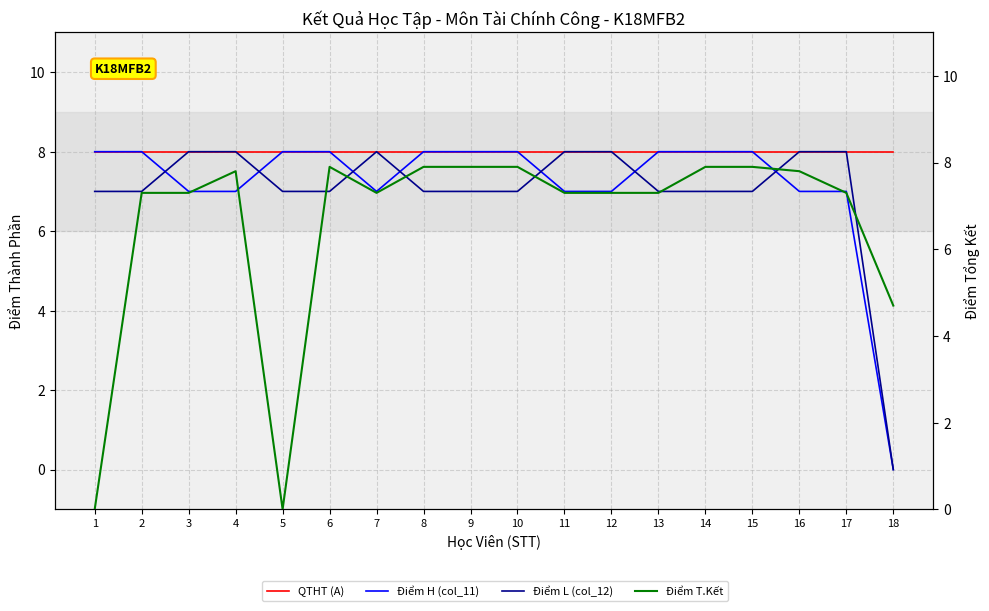

Between 2 and 10, which series saw the biggest shift?

Điểm T.Kết